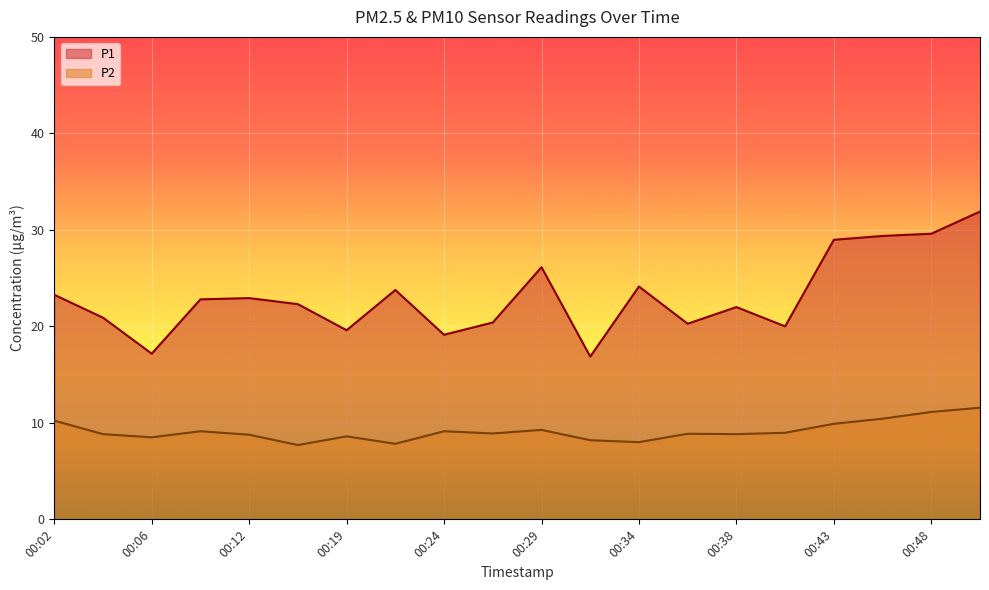

Which series has the largest total across all categories?

P1